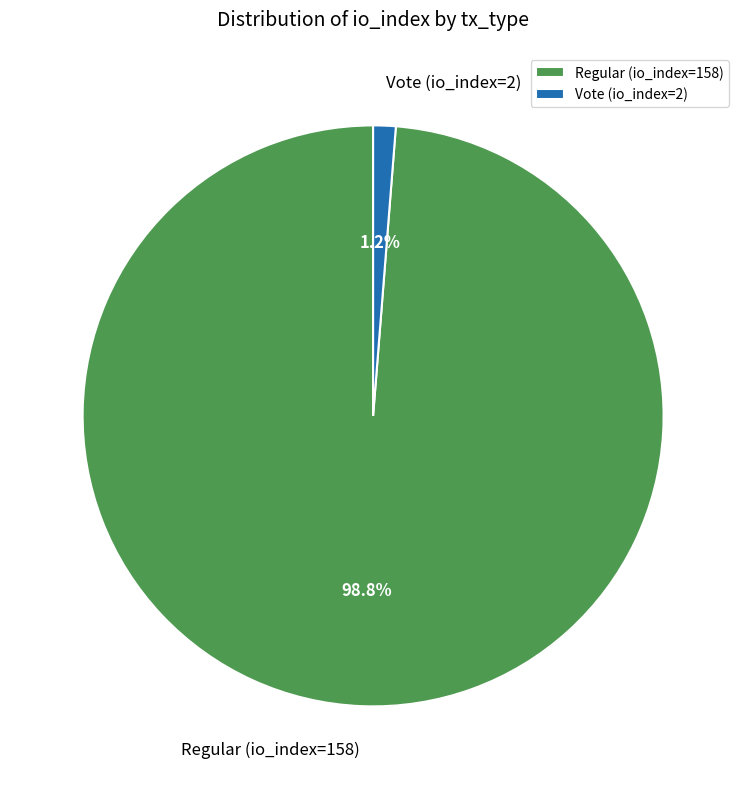

Combined, do Vote (io_index=2) and Regular (io_index=158) account for over 50%?

Yes